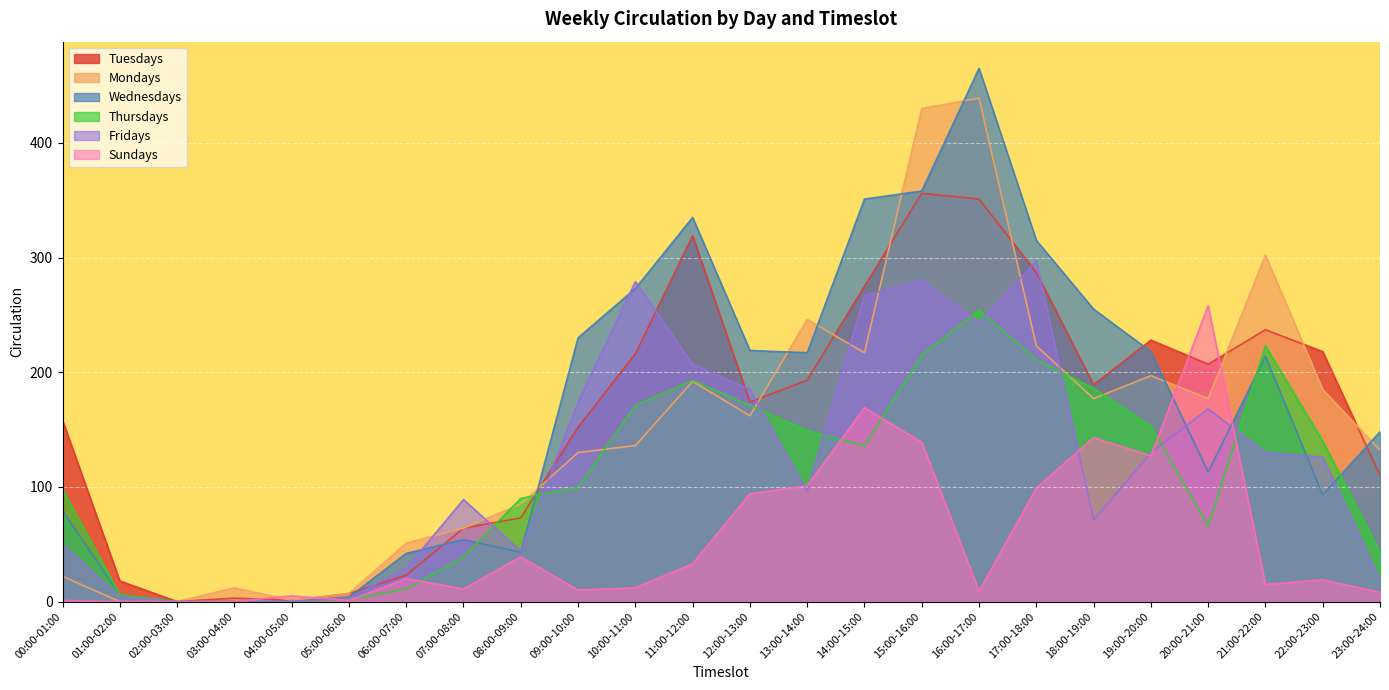

At which label does Tuesdays reach its minimum?

02:00-03:00